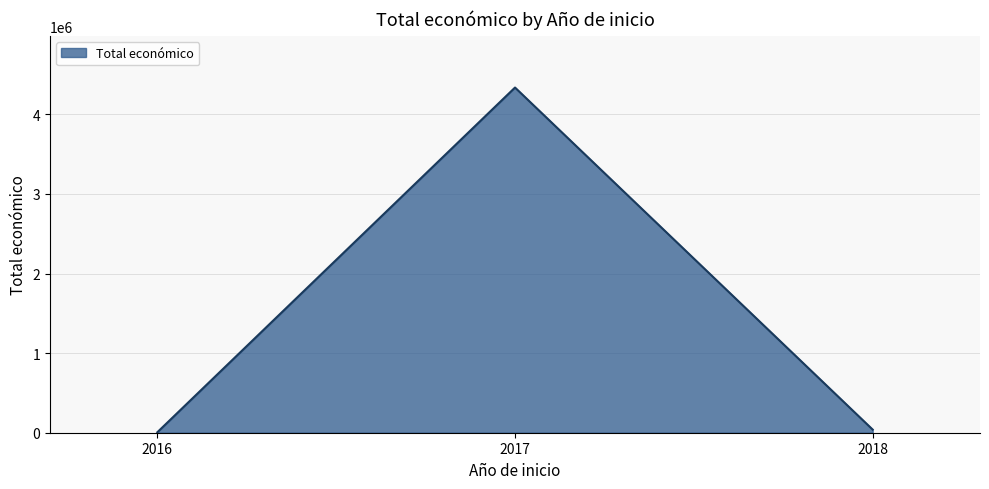

What is the difference between the maximum and minimum values?

4331624